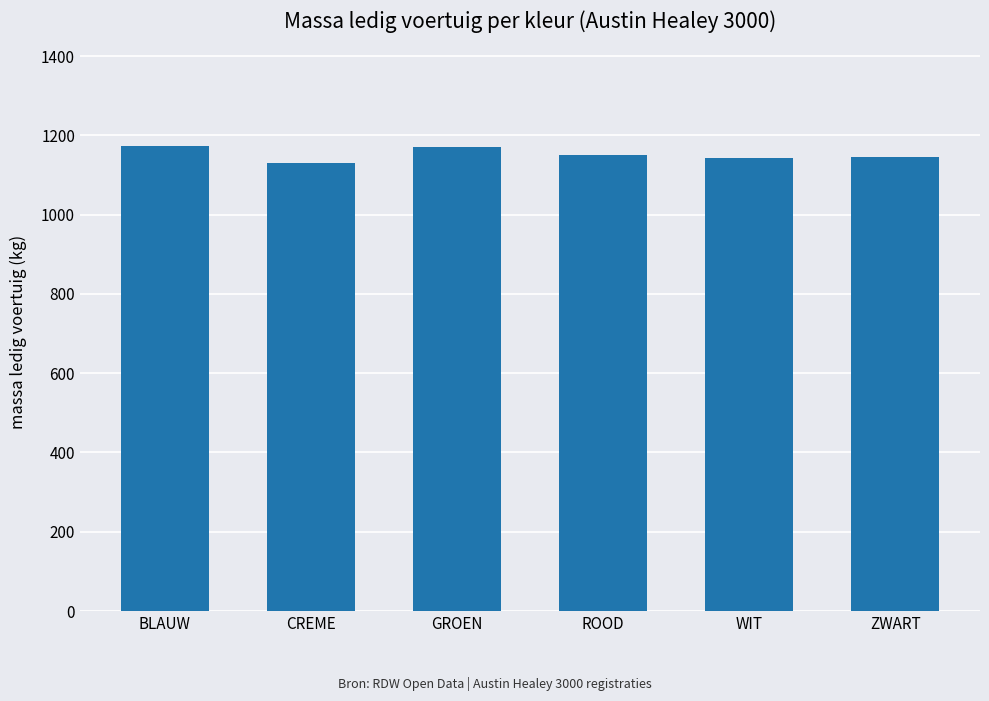

Is it true that the value at CREME is 504.2?

False